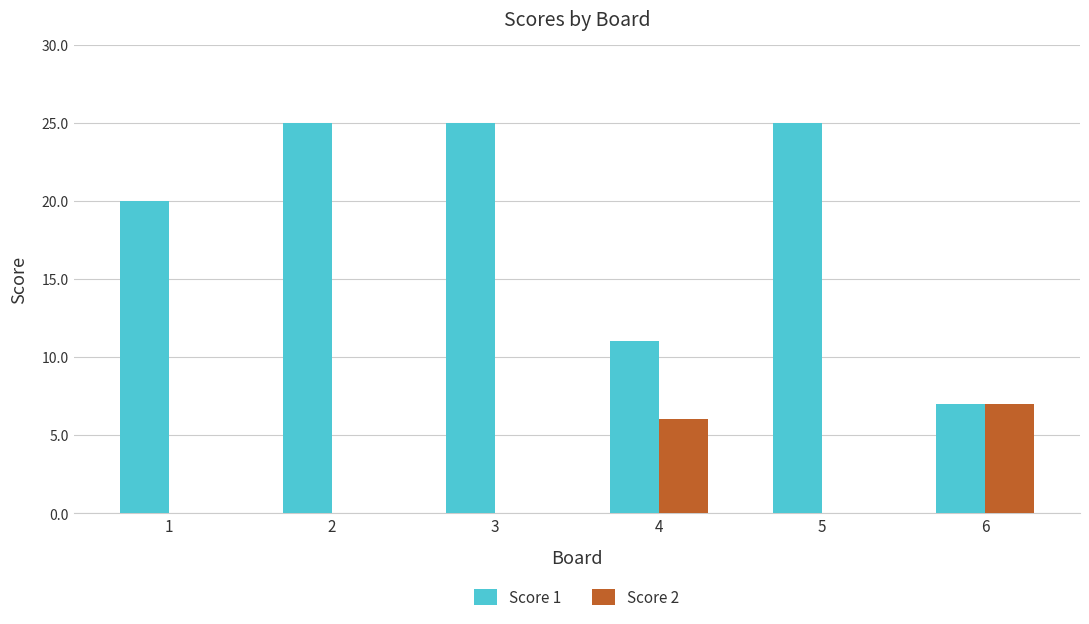

What is the sum of all Score 1 values?

113